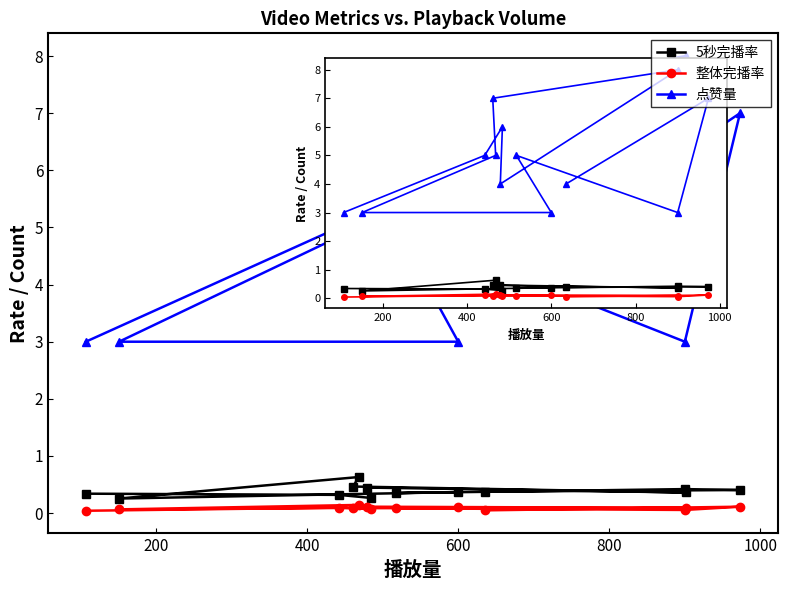

Which series has the largest range (max minus min)?

点赞量